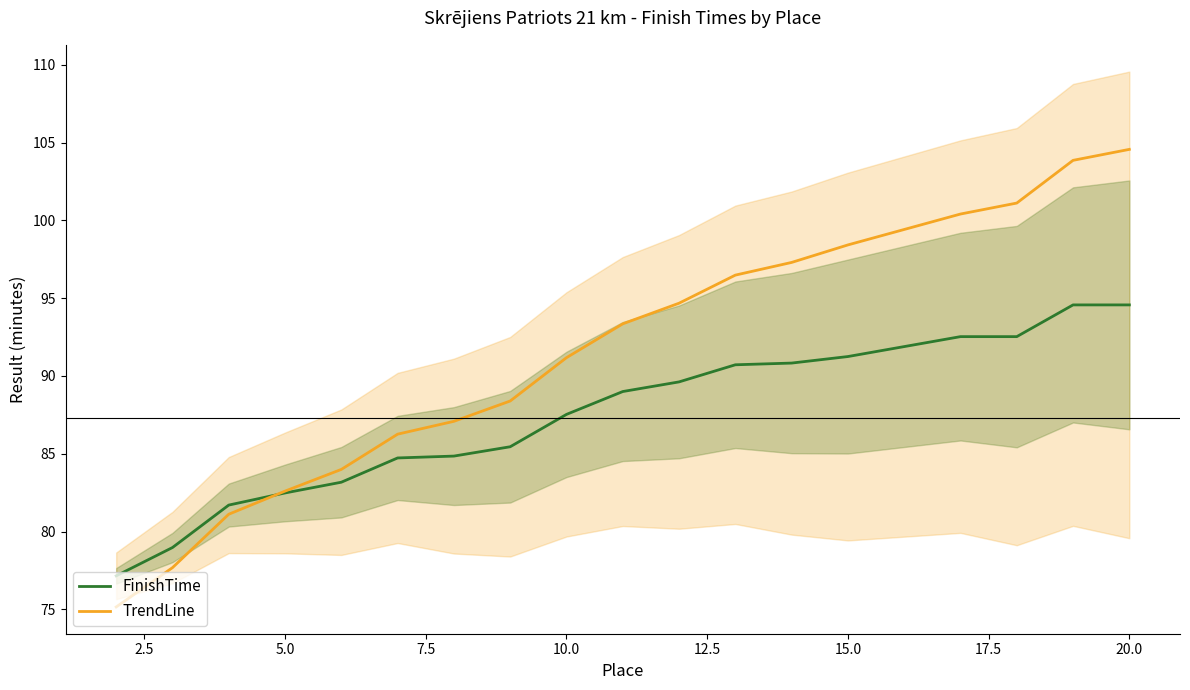

What is the minimum value for FinishTime?

77.2